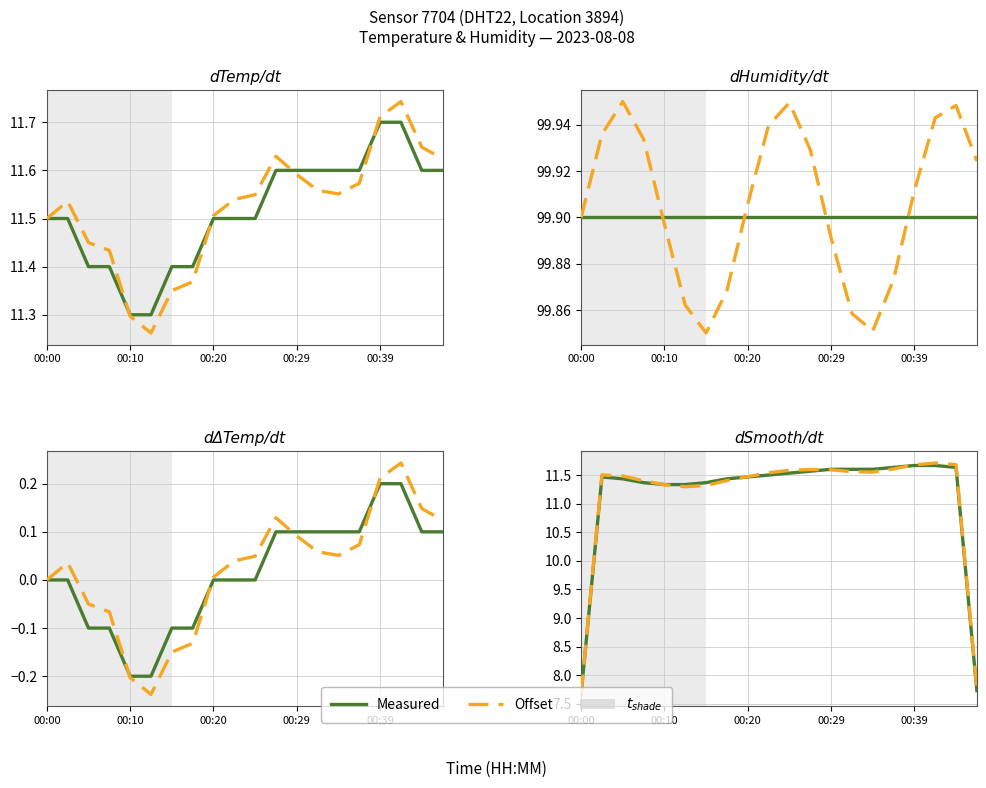

Rank the series at 05:00 from lowest to highest value.

temperature, humidity